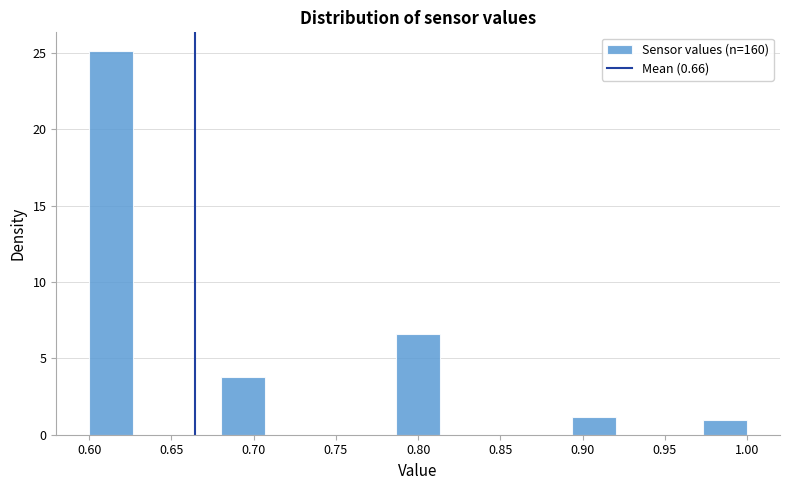

Reading left to right, transcribe this chart: for each bar, give the range it covers on the x-axis and its height. Neither the bar edges nor the heights are printed on the chart, so give them approximately, as read against the axes.

0.600 to 0.625: 25.0
0.625 to 0.655: 0
0.655 to 0.680: 0
0.680 to 0.705: 4.0
0.705 to 0.735: 0
0.735 to 0.760: 0
0.760 to 0.785: 0
0.785 to 0.815: 6.5
0.815 to 0.840: 0
0.840 to 0.865: 0
0.865 to 0.895: 0
0.895 to 0.920: 1.0
0.920 to 0.945: 0
0.945 to 0.975: 0
0.975 to 1.000: 1.0